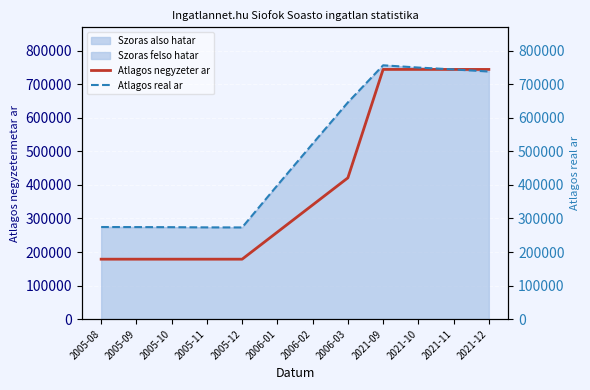

True or false: Atlagos negyzeter ar has more than 1 interior local peaks.

False